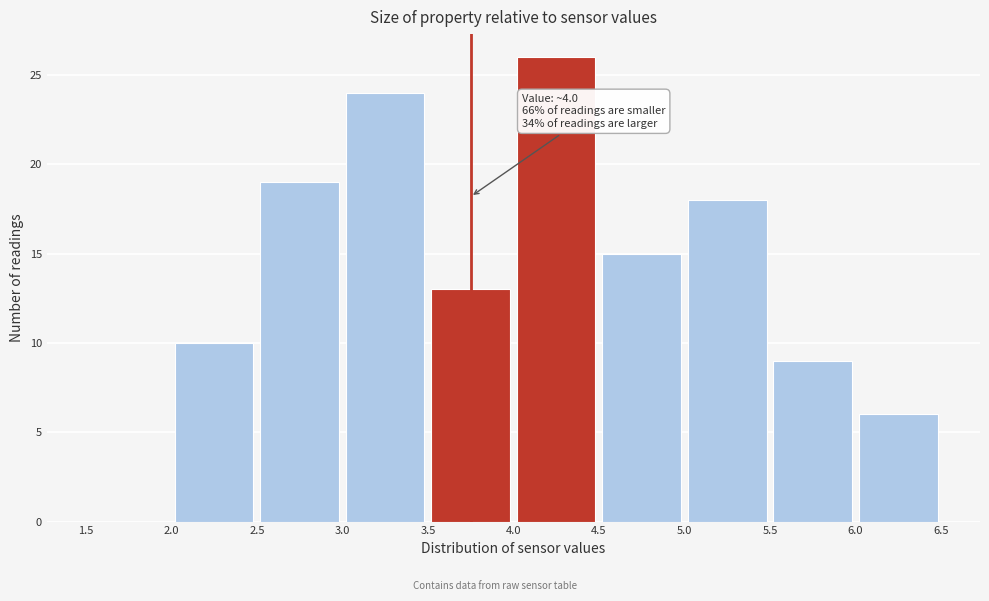

Over which range of the x-axis is the bar tallest?

4.0 to 4.5